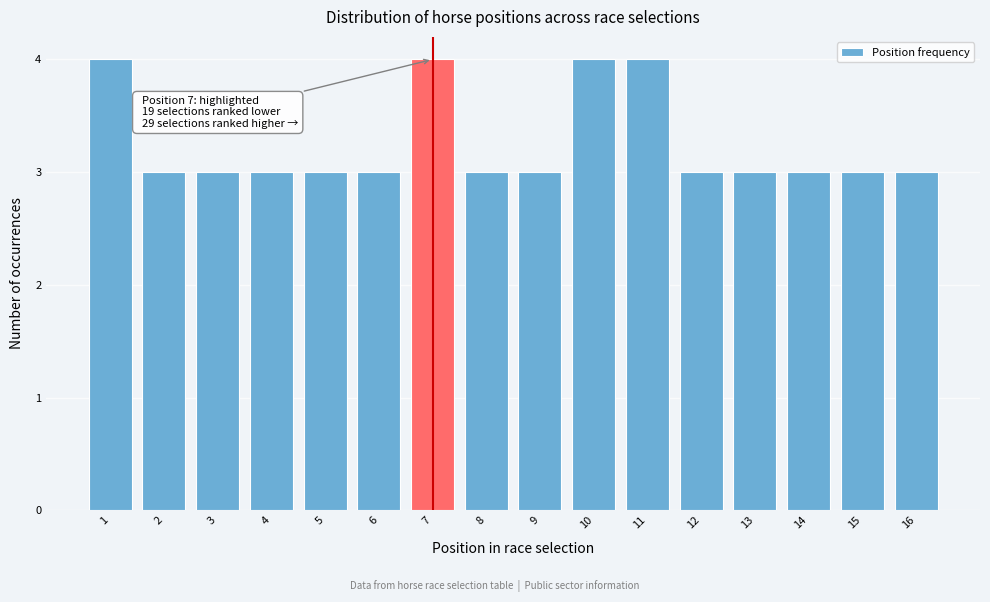

Reading left to right, what are all the values shown in this chart?

4	3	3	3	3	3	4	3	3	4	4	3	3	3	3	3